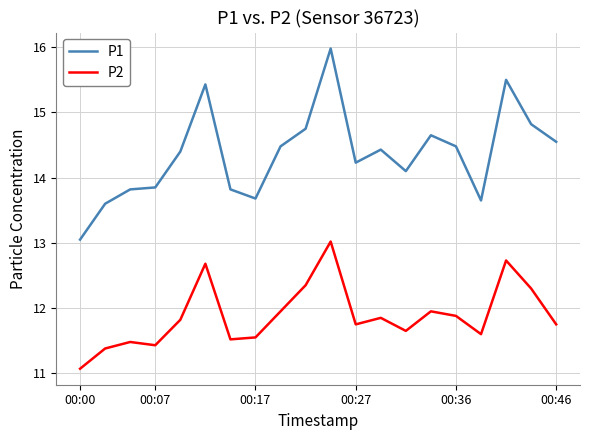

What is the average value of the P2 series?

11.9